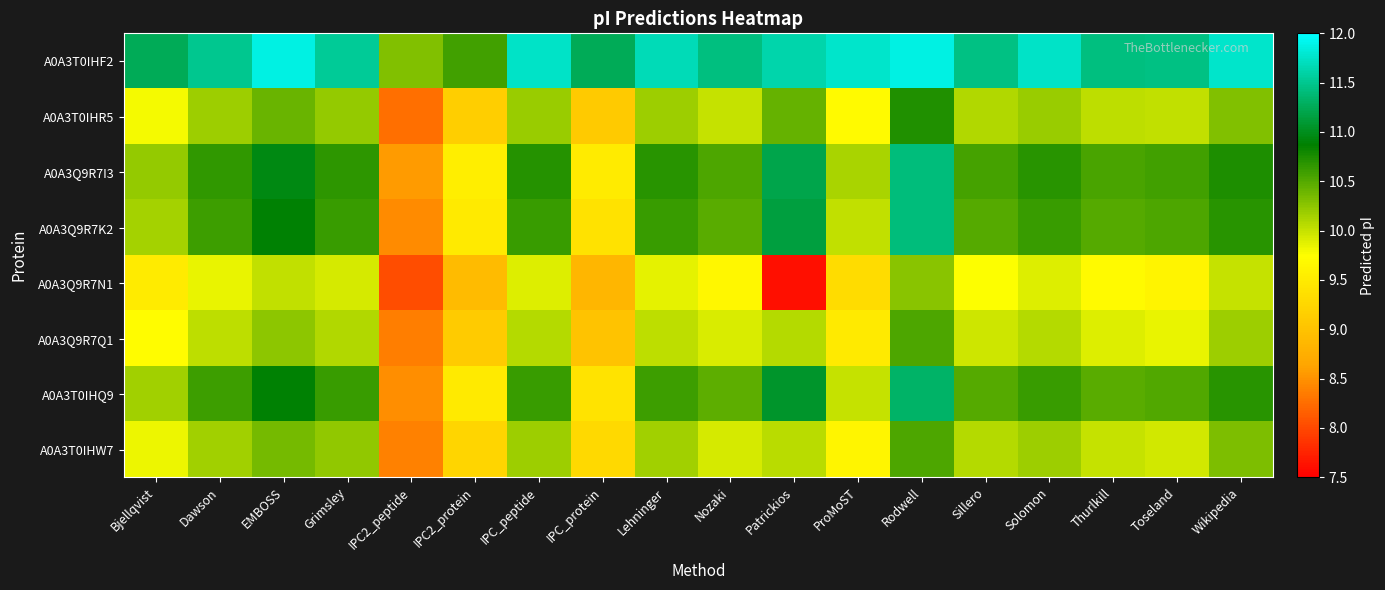

Reading right to left, what are all the values shown in this chart?

A0A3T0IHF2: Wikipedia=11.8	Toseland=11.4	Thurlkill=11.4	Solomon=11.7	Sillero=11.4	Rodwell=11.9	ProMoST=11.8	Patrickios=11.6	Nozaki=11.4	Lehninger=11.7	IPC_protein=11.3	IPC_peptide=11.7	IPC2_protein=10.6	IPC2_peptide=10.3	Grimsley=11.5	EMBOSS=11.9	Dawson=11.5	Bjellqvist=11.3
A0A3T0IHR5: Wikipedia=10.3	Toseland=10.0	Thurlkill=10.0	Solomon=10.2	Sillero=10.1	Rodwell=10.7	ProMoST=9.7	Patrickios=10.4	Nozaki=10.0	Lehninger=10.2	IPC_protein=9.1	IPC_peptide=10.2	IPC2_protein=9.2	IPC2_peptide=8.3	Grimsley=10.2	EMBOSS=10.4	Dawson=10.2	Bjellqvist=9.8
A0A3Q9R7I3: Wikipedia=10.7	Toseland=10.6	Thurlkill=10.6	Solomon=10.7	Sillero=10.6	Rodwell=11.4	ProMoST=10.1	Patrickios=11.2	Nozaki=10.5	Lehninger=10.7	IPC_protein=9.5	IPC_peptide=10.7	IPC2_protein=9.5	IPC2_peptide=8.6	Grimsley=10.7	EMBOSS=10.9	Dawson=10.7	Bjellqvist=10.2
A0A3Q9R7K2: Wikipedia=10.7	Toseland=10.5	Thurlkill=10.5	Solomon=10.6	Sillero=10.5	Rodwell=11.4	ProMoST=10.0	Patrickios=11.2	Nozaki=10.5	Lehninger=10.6	IPC_protein=9.4	IPC_peptide=10.6	IPC2_protein=9.5	IPC2_peptide=8.5	Grimsley=10.6	EMBOSS=10.9	Dawson=10.6	Bjellqvist=10.1
A0A3Q9R7N1: Wikipedia=10.0	Toseland=9.6	Thurlkill=9.7	Solomon=9.9	Sillero=9.8	Rodwell=10.3	ProMoST=9.3	Patrickios=7.6	Nozaki=9.6	Lehninger=9.9	IPC_protein=8.8	IPC_peptide=9.9	IPC2_protein=8.9	IPC2_peptide=8.0	Grimsley=9.9	EMBOSS=10.0	Dawson=9.9	Bjellqvist=9.5
A0A3Q9R7Q1: Wikipedia=10.2	Toseland=9.8	Thurlkill=9.9	Solomon=10.1	Sillero=10.0	Rodwell=10.5	ProMoST=9.5	Patrickios=10.1	Nozaki=9.9	Lehninger=10.0	IPC_protein=9.0	IPC_peptide=10.1	IPC2_protein=9.1	IPC2_peptide=8.4	Grimsley=10.1	EMBOSS=10.2	Dawson=10.0	Bjellqvist=9.7
A0A3T0IHQ9: Wikipedia=10.7	Toseland=10.5	Thurlkill=10.5	Solomon=10.6	Sillero=10.5	Rodwell=11.3	ProMoST=10.0	Patrickios=11.1	Nozaki=10.5	Lehninger=10.6	IPC_protein=9.4	IPC_peptide=10.6	IPC2_protein=9.5	IPC2_peptide=8.5	Grimsley=10.6	EMBOSS=10.9	Dawson=10.6	Bjellqvist=10.2
A0A3T0IHW7: Wikipedia=10.3	Toseland=10.0	Thurlkill=10.0	Solomon=10.2	Sillero=10.1	Rodwell=10.5	ProMoST=9.6	Patrickios=10.1	Nozaki=9.9	Lehninger=10.2	IPC_protein=9.3	IPC_peptide=10.2	IPC2_protein=9.2	IPC2_peptide=8.4	Grimsley=10.2	EMBOSS=10.3	Dawson=10.2	Bjellqvist=9.8